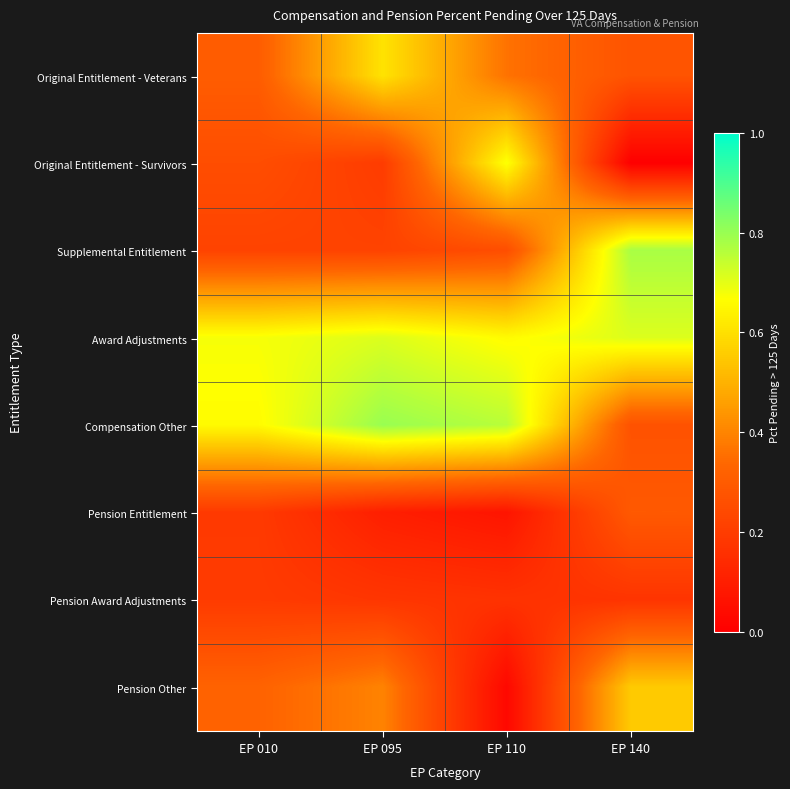

Which series has the largest total across all categories?

Award Adjustments